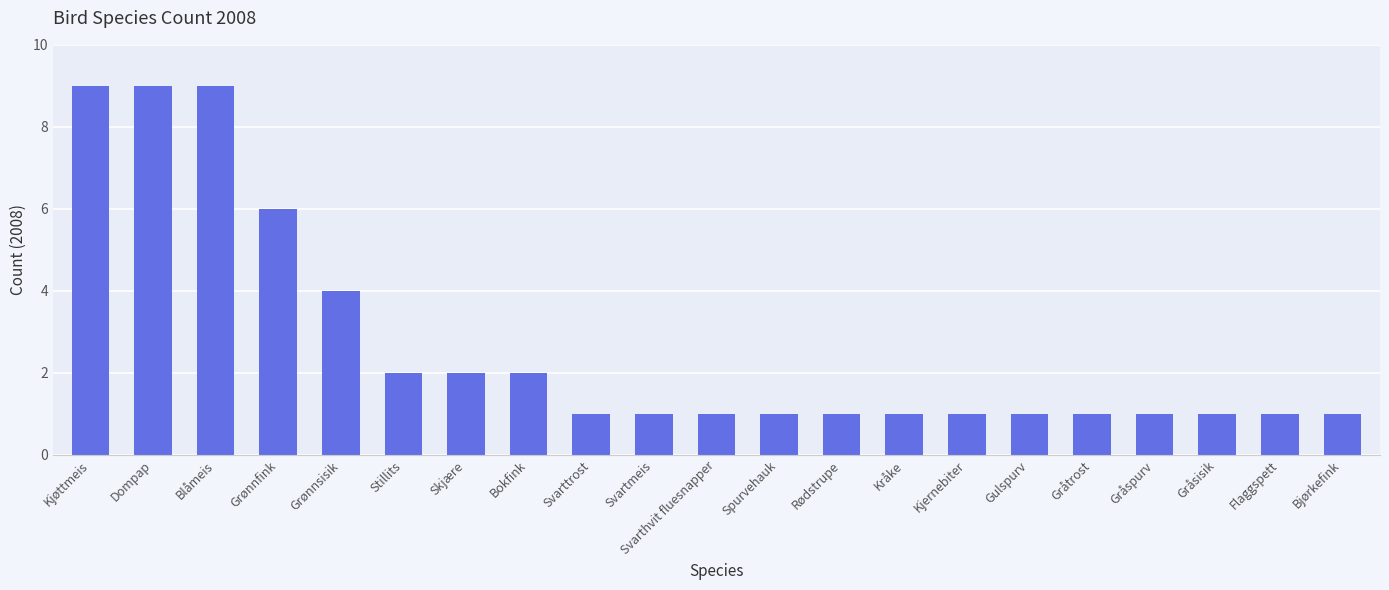

Is it true that the value at Skjære is 1?

False